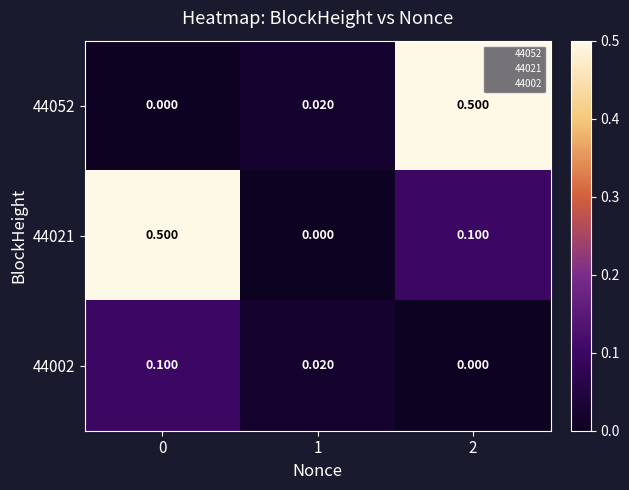

Is the value of 44052 at 0 greater than the value of 44021 at 0?

No